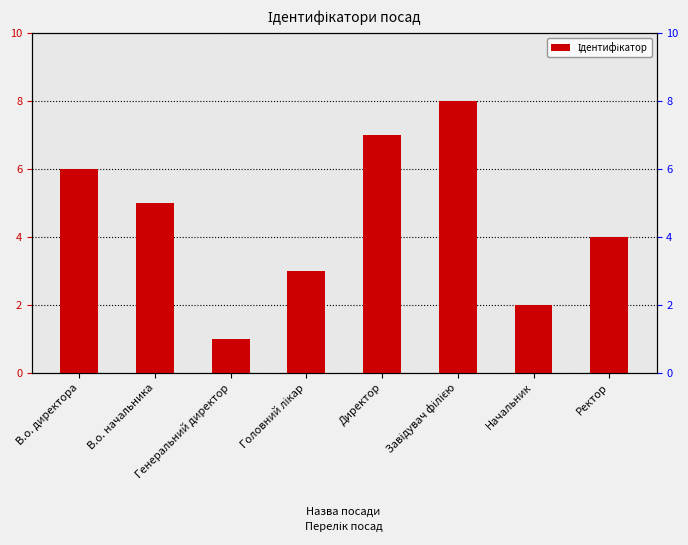

What is the difference between the values at Директор and Ректор?

3